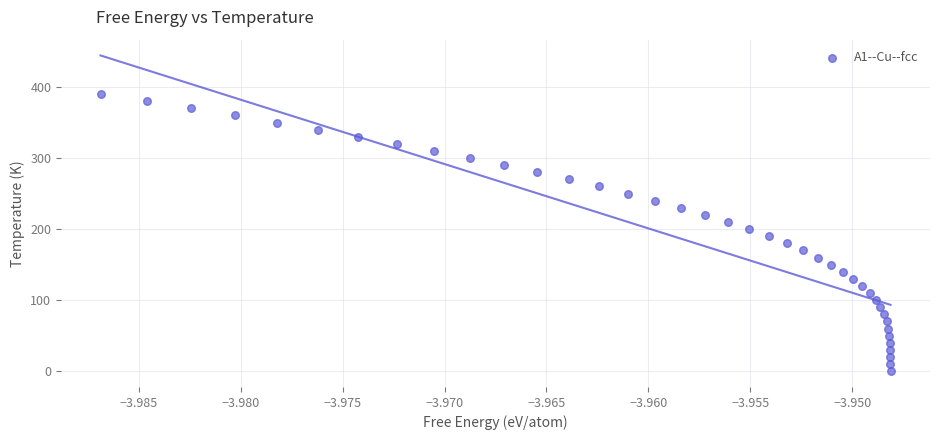

What is the range of Y values (max minus min)?

390